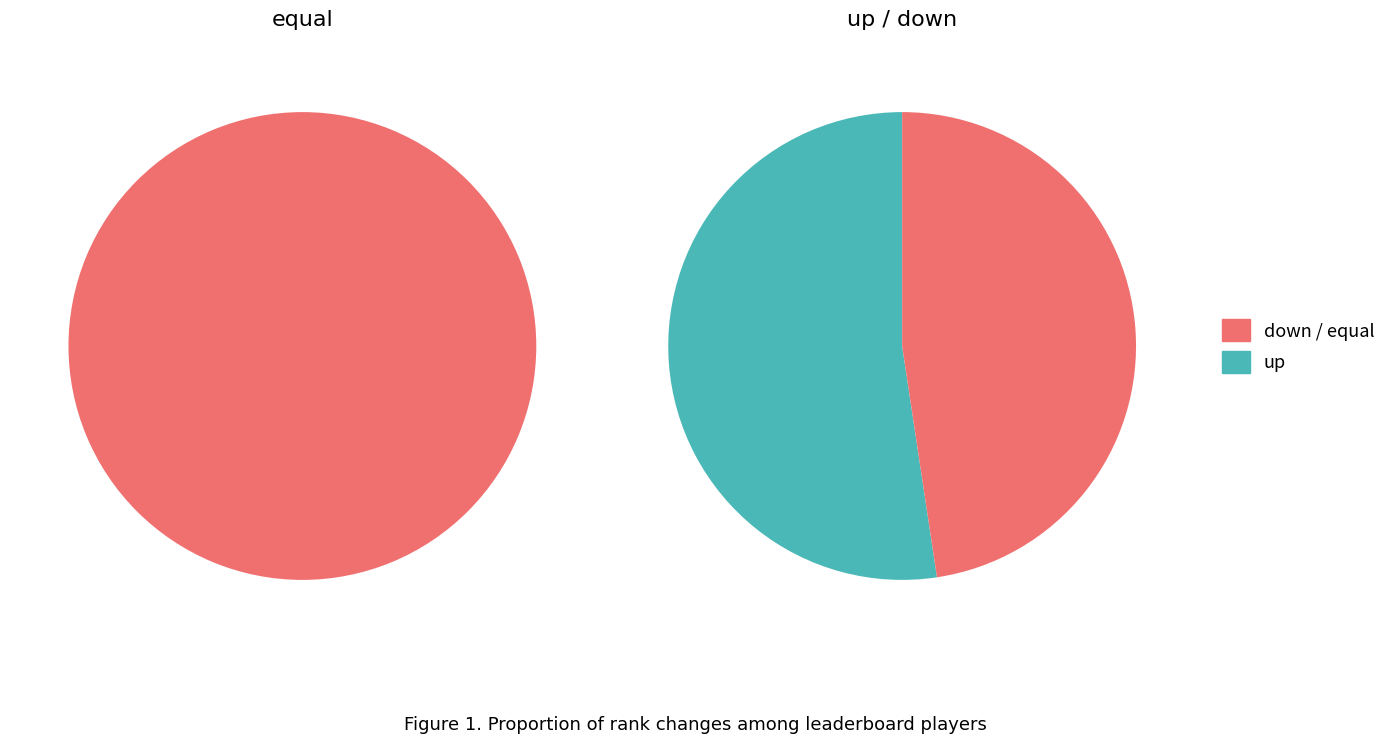

How many slices are in this pie chart?

3